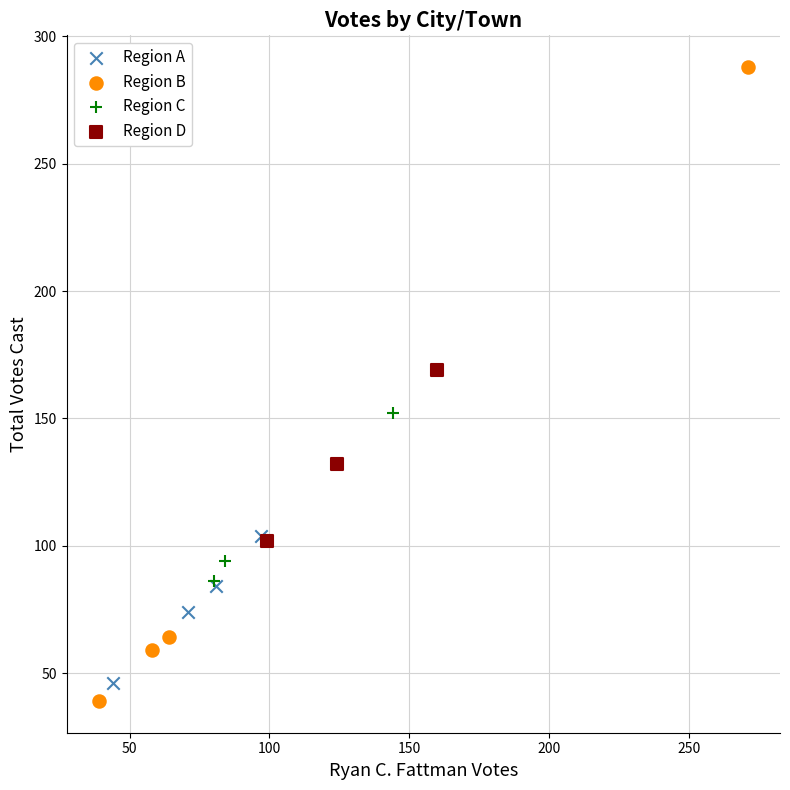

Which series has the largest Y range (max minus min)?

Region B